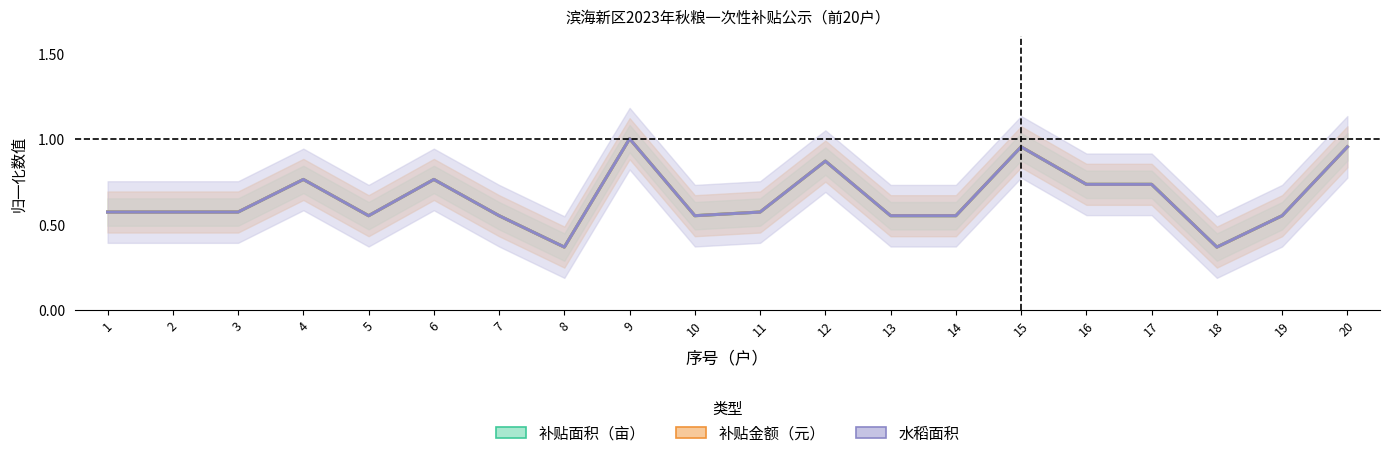

At how many categories does at least one series exceed 0?

20